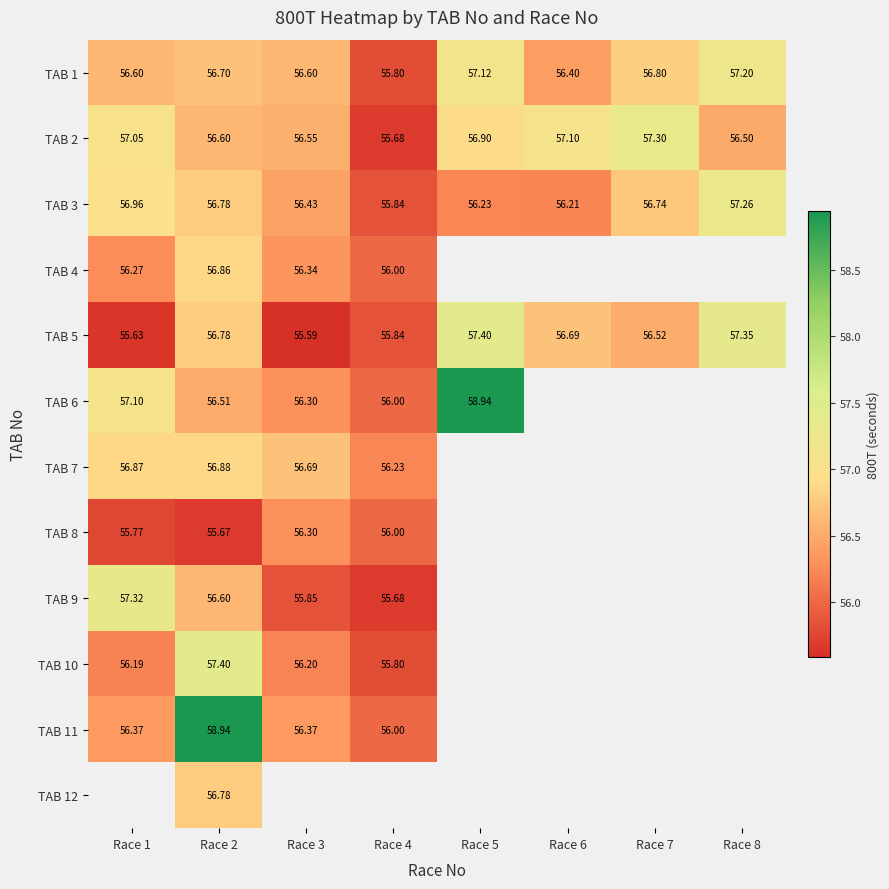

Is the value of TAB 2 at Race 5 greater than the value of TAB 12 at Race 2?

Yes